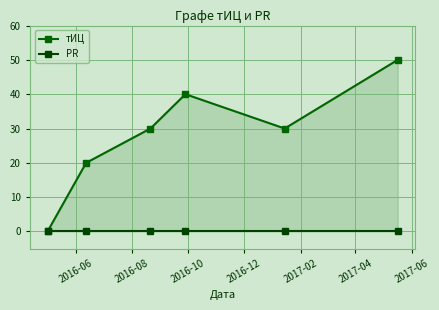

How many categories are shown in the chart?

6